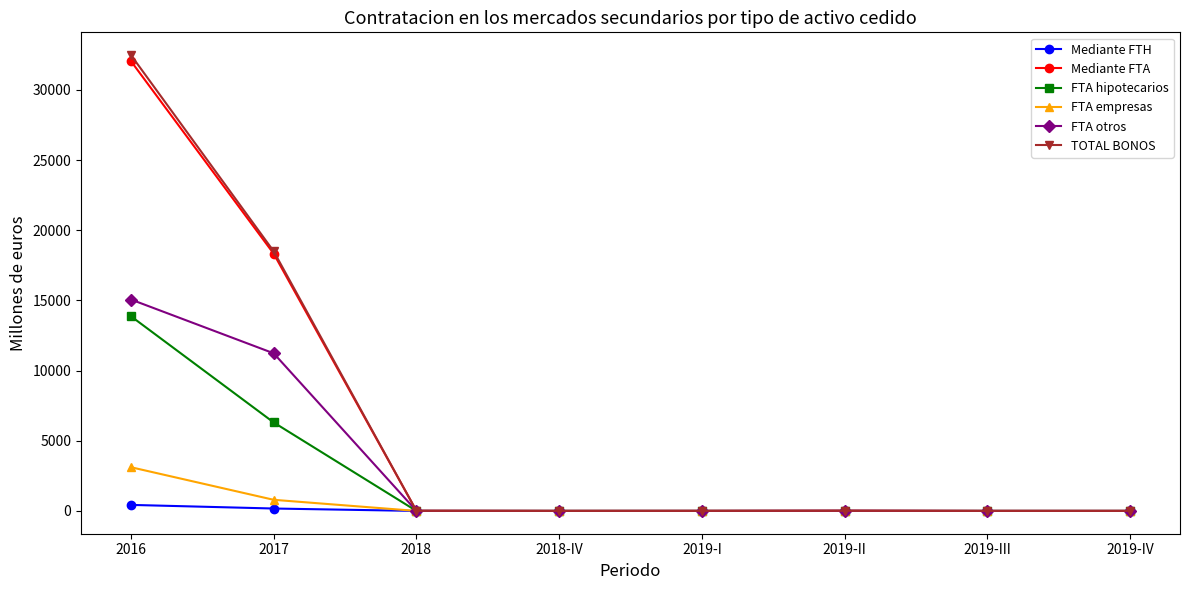

What is the difference between the Mediante FTH values at 2019-III and 2017?

172.1